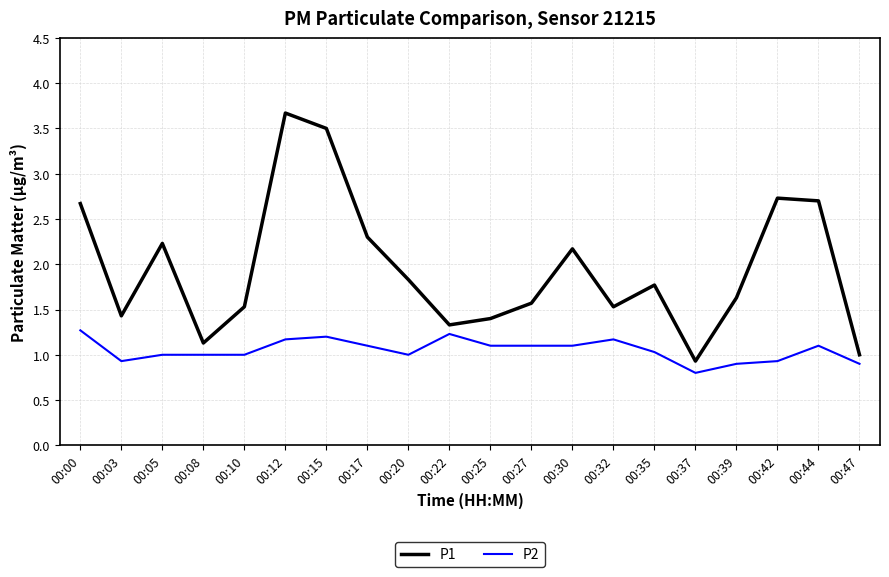

Reading left to right, list all the values displayed in this chart.

P1: 2.7	1.4	2.2	1.1	1.5	3.7	3.5	2.3	1.8	1.3	1.4	1.6	2.2	1.5	1.8	0.9	1.6	2.7	2.7	1.0
P2: 1.3	0.9	1.0	1.0	1.0	1.2	1.2	1.1	1.0	1.2	1.1	1.1	1.1	1.2	1.0	0.8	0.9	0.9	1.1	0.9